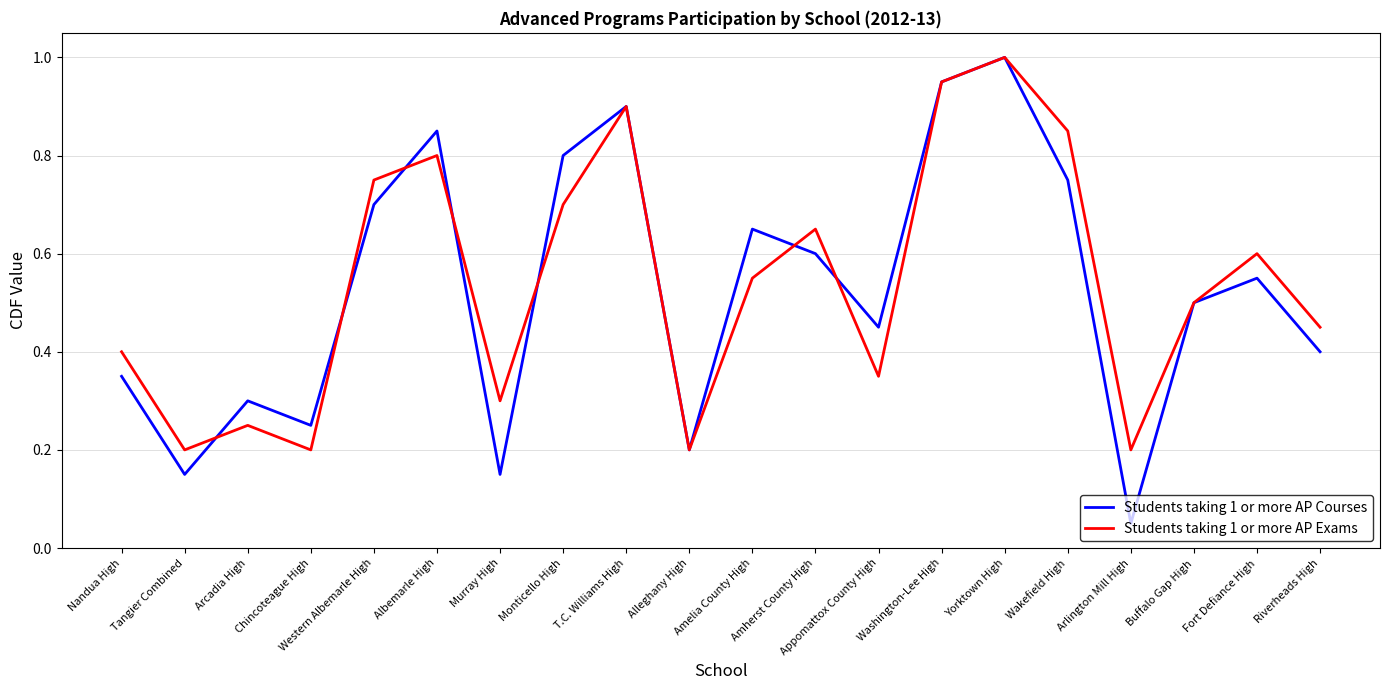

At Chincoteague High, list the series in order from smallest to largest.

Students taking 1 or more AP Exams, Students taking 1 or more AP Courses